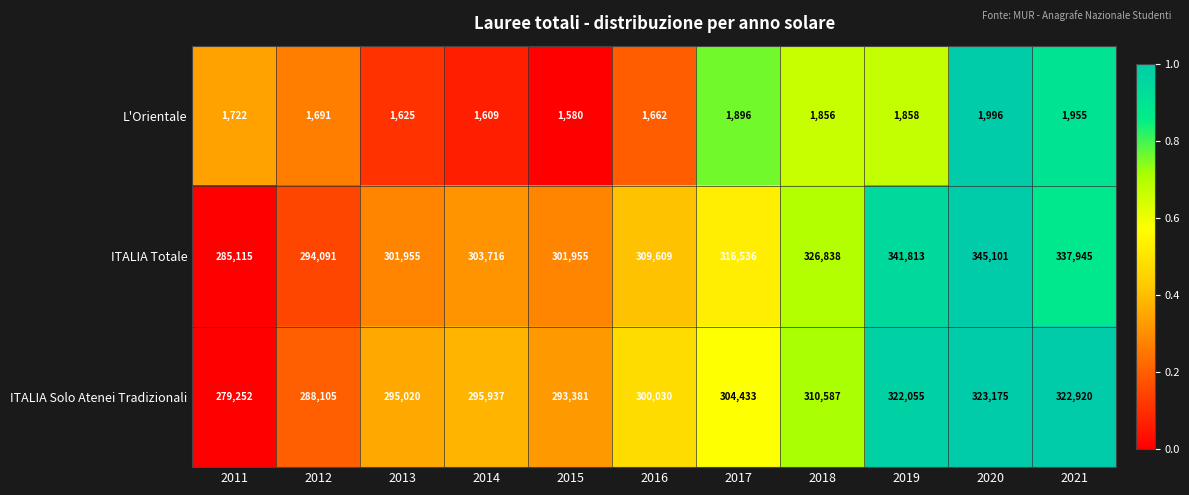

Count the number of categories in the chart.

11